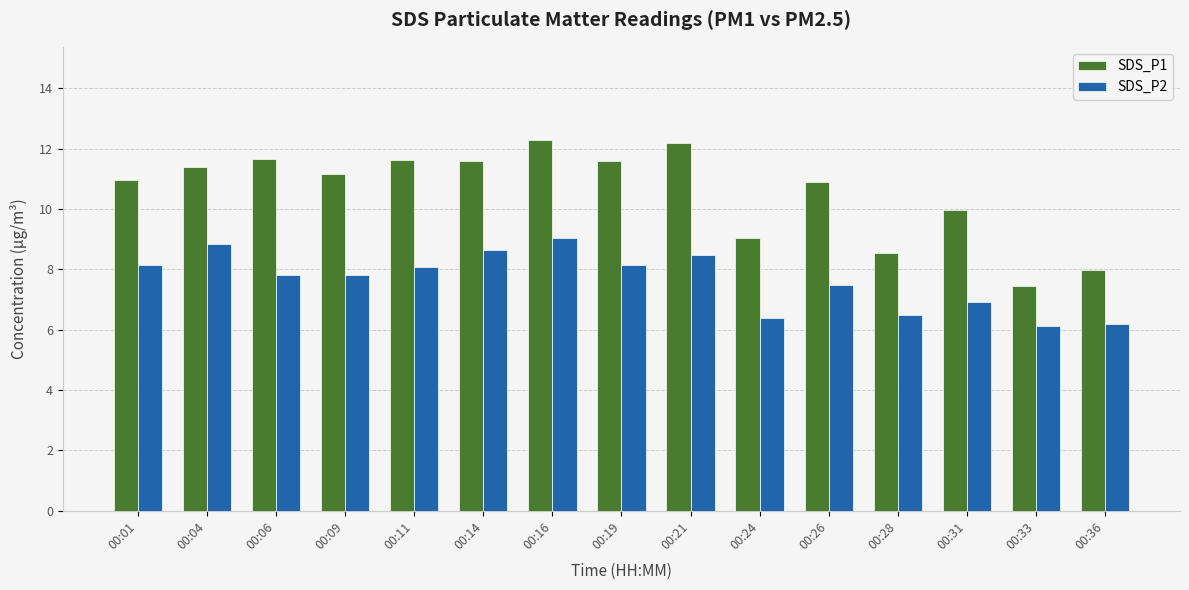

Which series has the largest total across all categories?

SDS_P1